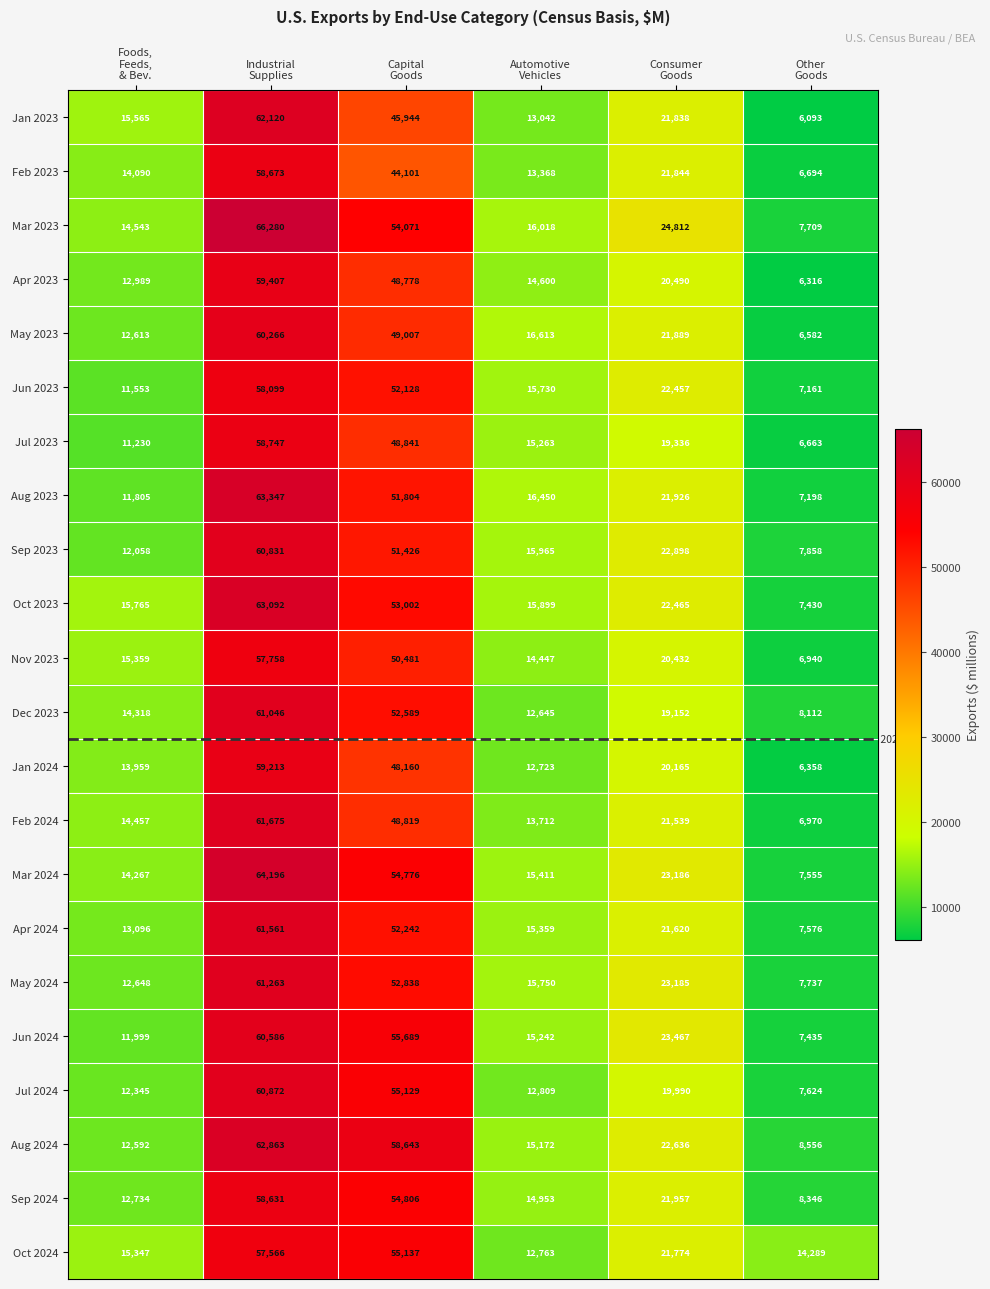

What is the maximum value for Jun 2023?

58099